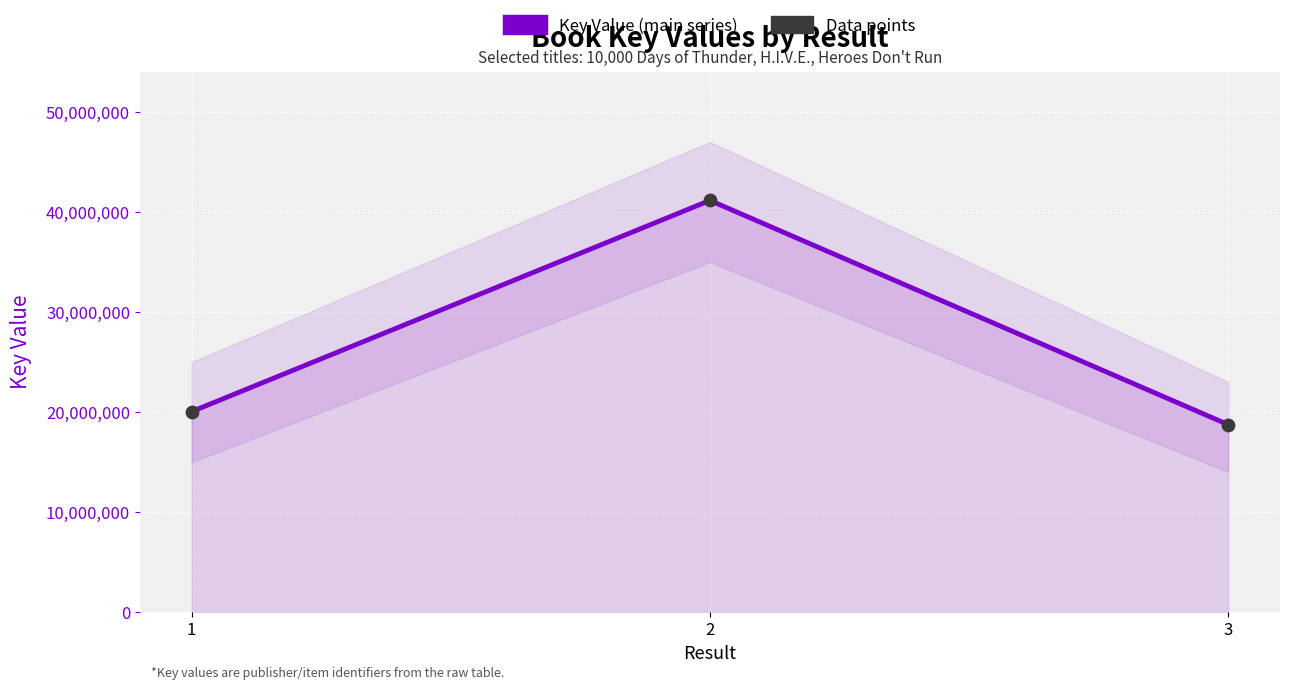

What is the total value across all series at 2?

82325118